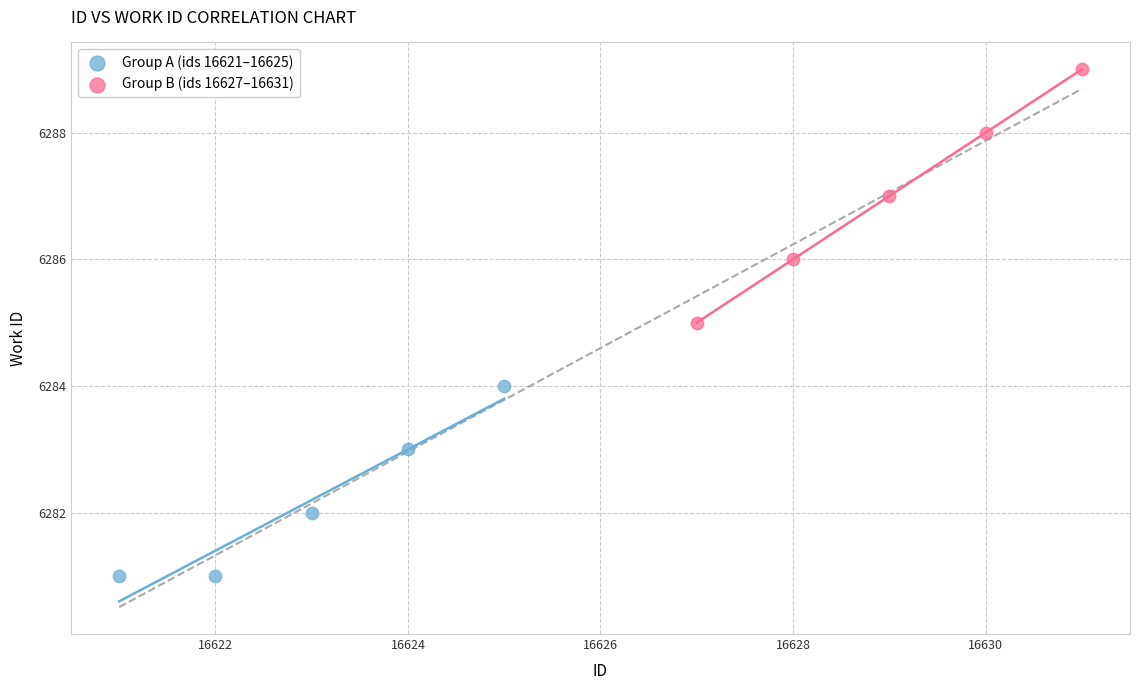

Which series reaches the maximum Y coordinate?

Group B (ids 16627–16631)